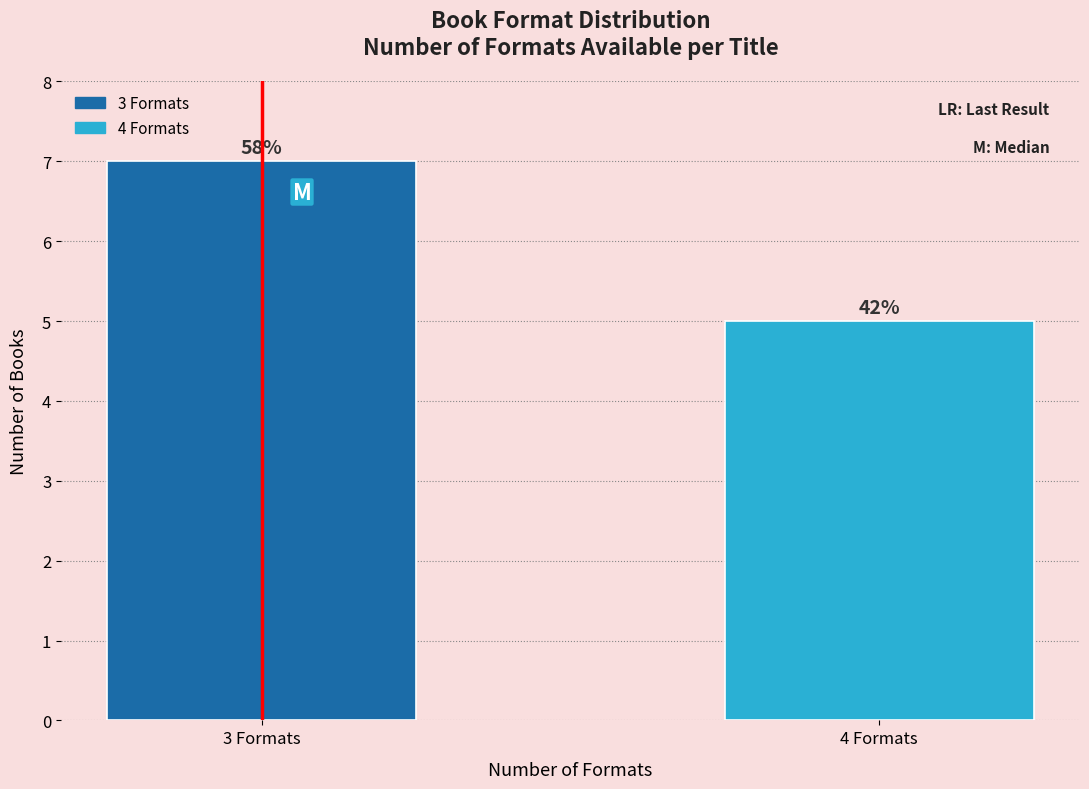

Does the chart contain any negative values?

No